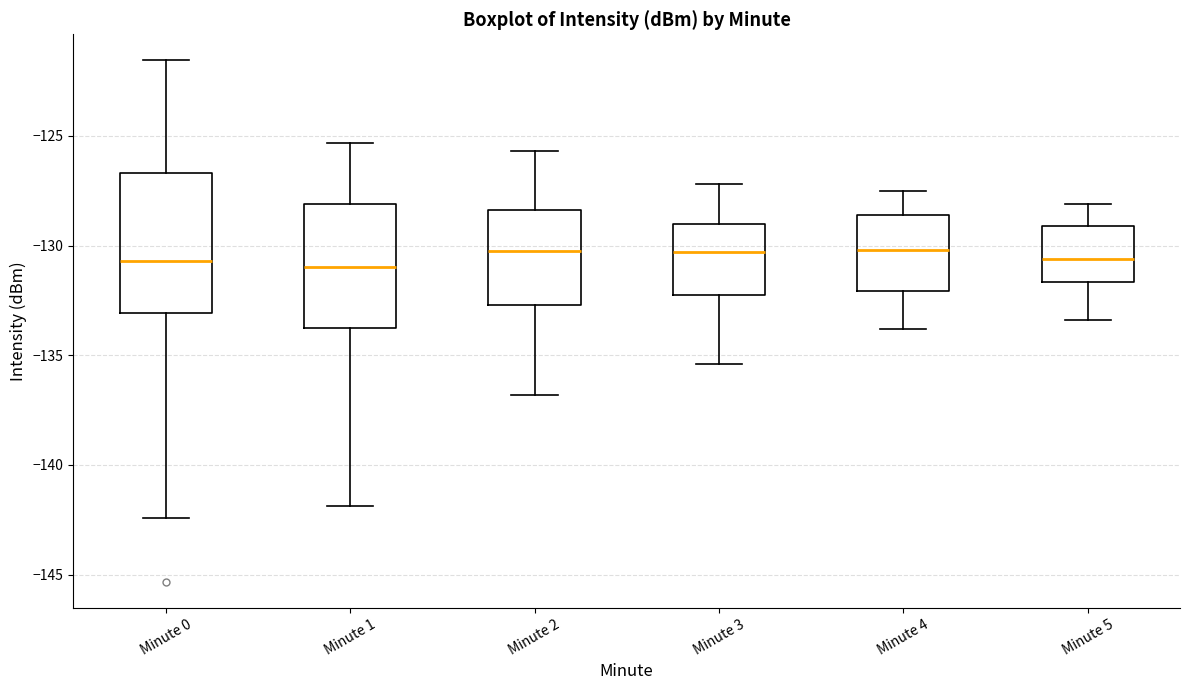

Reading left to right, read every box against the y-axis: the position of its median line, the range the box covers, and the ends of its whiskers. The values are not printed on the chart, so give them approximately, as read against the axis.

Minute 0: median -130.5, box -133.0 to -126.5, whiskers -142.5 to -121.5
Minute 1: median -131.0, box -133.5 to -128.0, whiskers -142.0 to -125.5
Minute 2: median -130.0, box -132.5 to -128.5, whiskers -137.0 to -125.5
Minute 3: median -130.5, box -132.0 to -129.0, whiskers -135.5 to -127.0
Minute 4: median -130.0, box -132.0 to -128.5, whiskers -134.0 to -127.5
Minute 5: median -130.5, box -131.5 to -129.0, whiskers -133.5 to -128.0